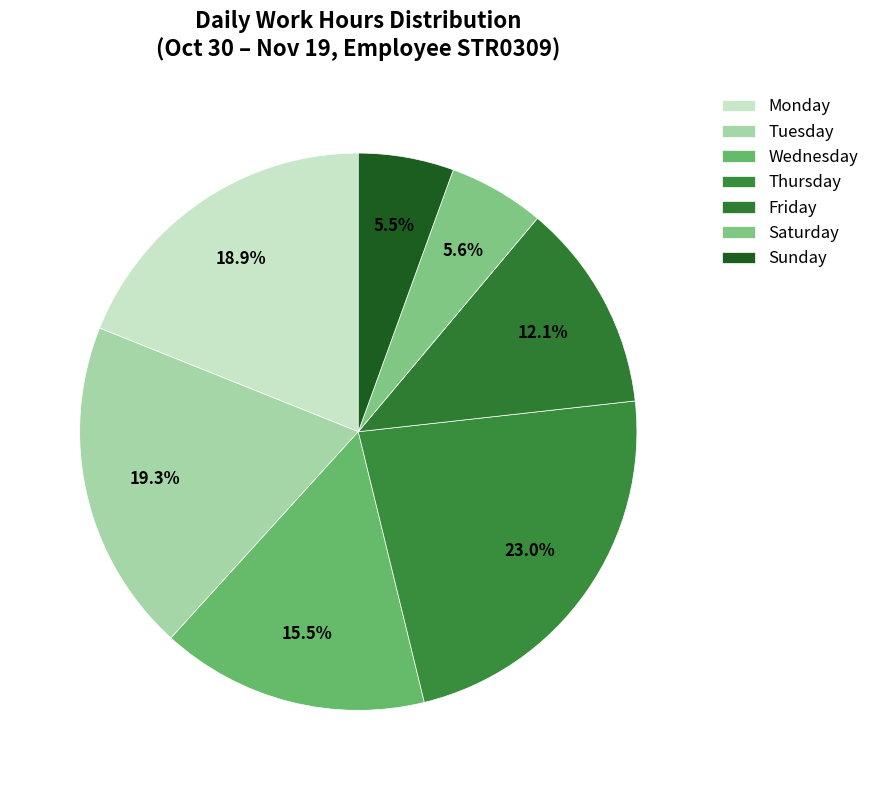

How many segments does this pie chart have?

7